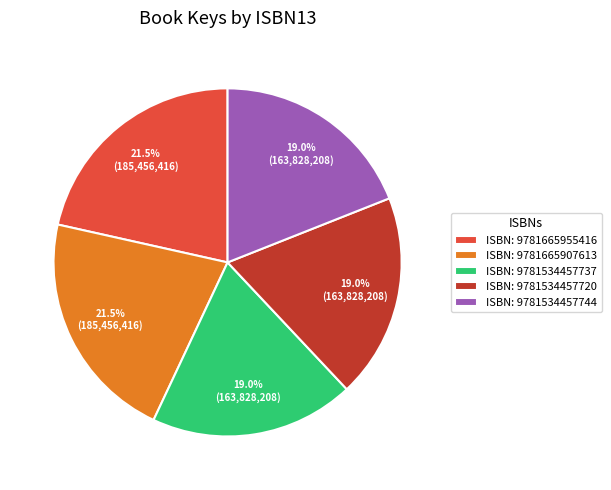

Approximately how many times larger is the value at ISBN: 9781665955416 compared to ISBN: 9781665907613?

1.0